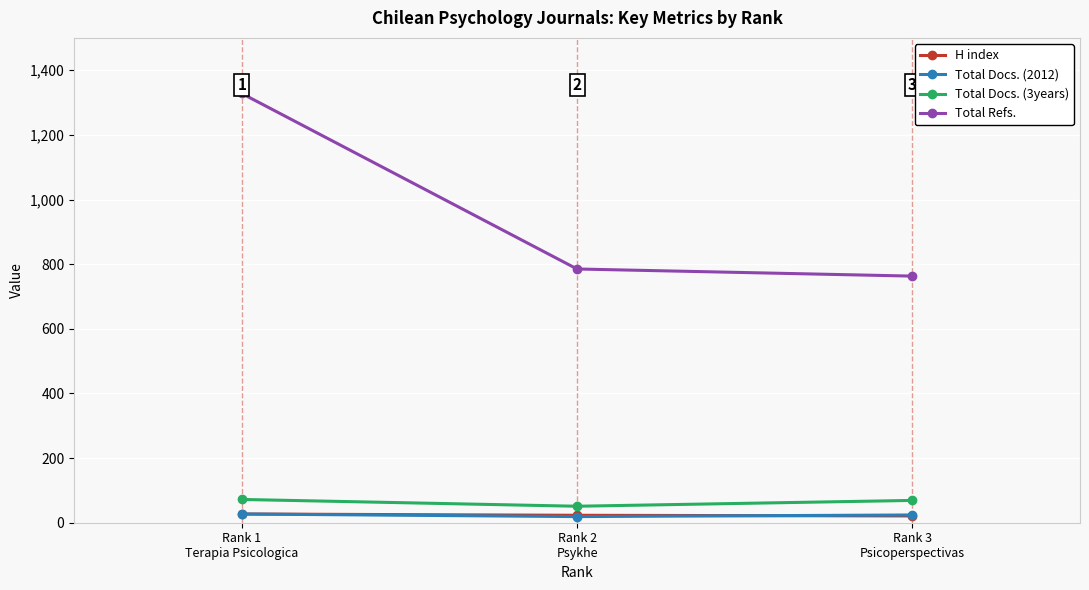

Which series has the widest spread of values?

Total Refs.